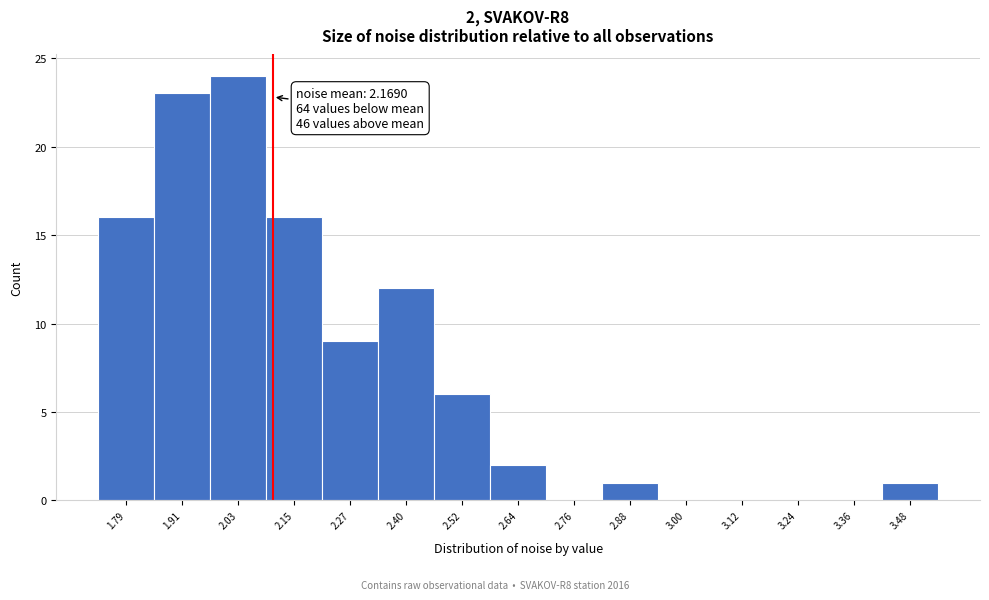

Reading left to right, list all the values displayed in this chart.

1.79=16	1.91=23	2.03=24	2.15=16	2.27=9	2.40=12	2.52=6	2.64=2	2.76=0	2.88=1	3.00=0	3.12=0	3.24=0	3.36=0	3.48=1